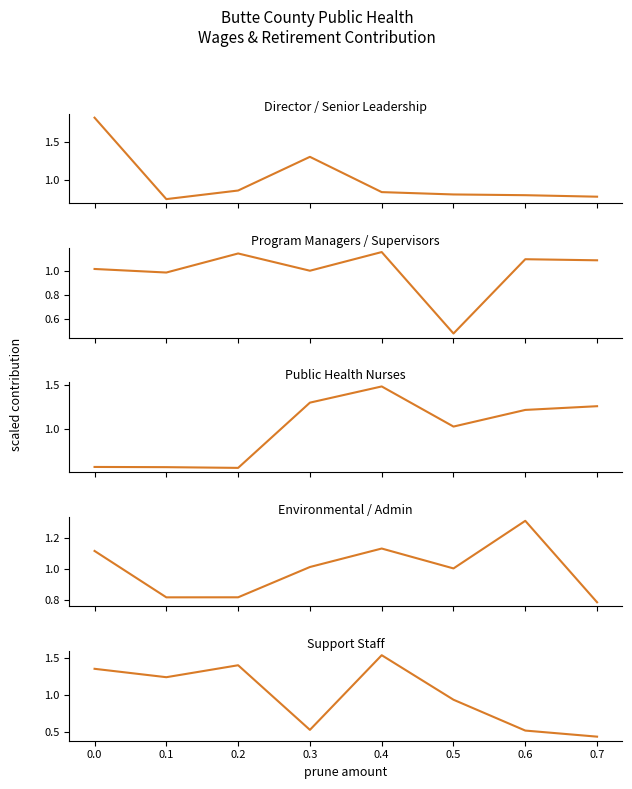

The chart shows a value of 0.7 at 0.6. True or false?

False